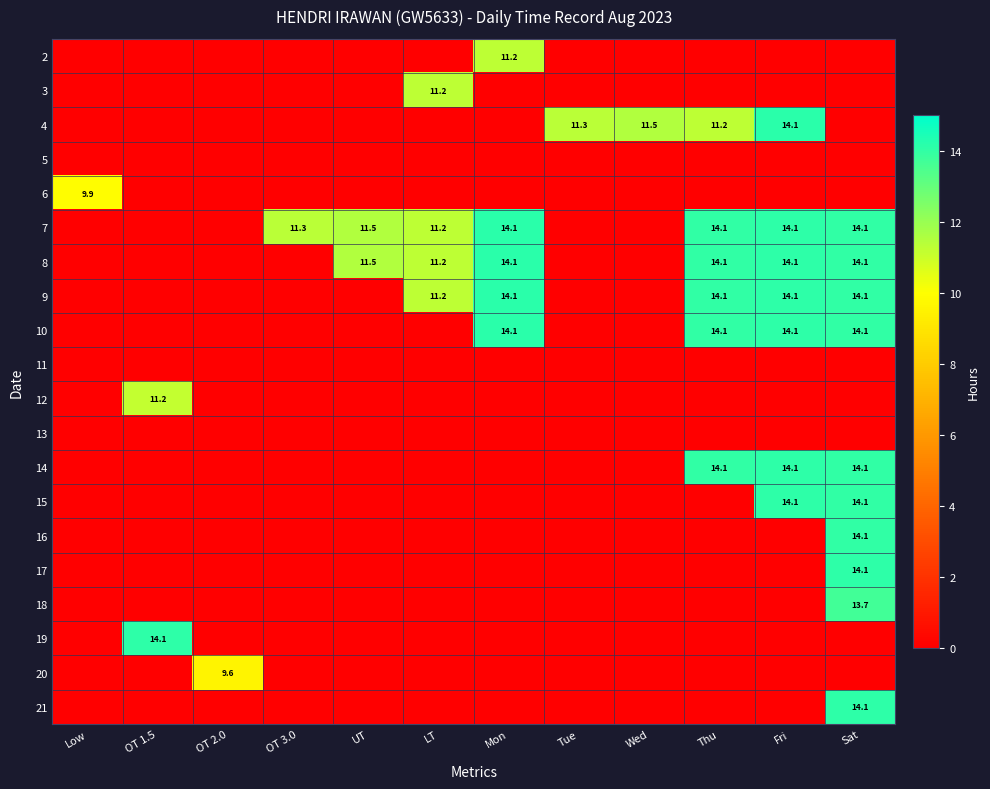

At which label does 7 reach its minimum?

Low